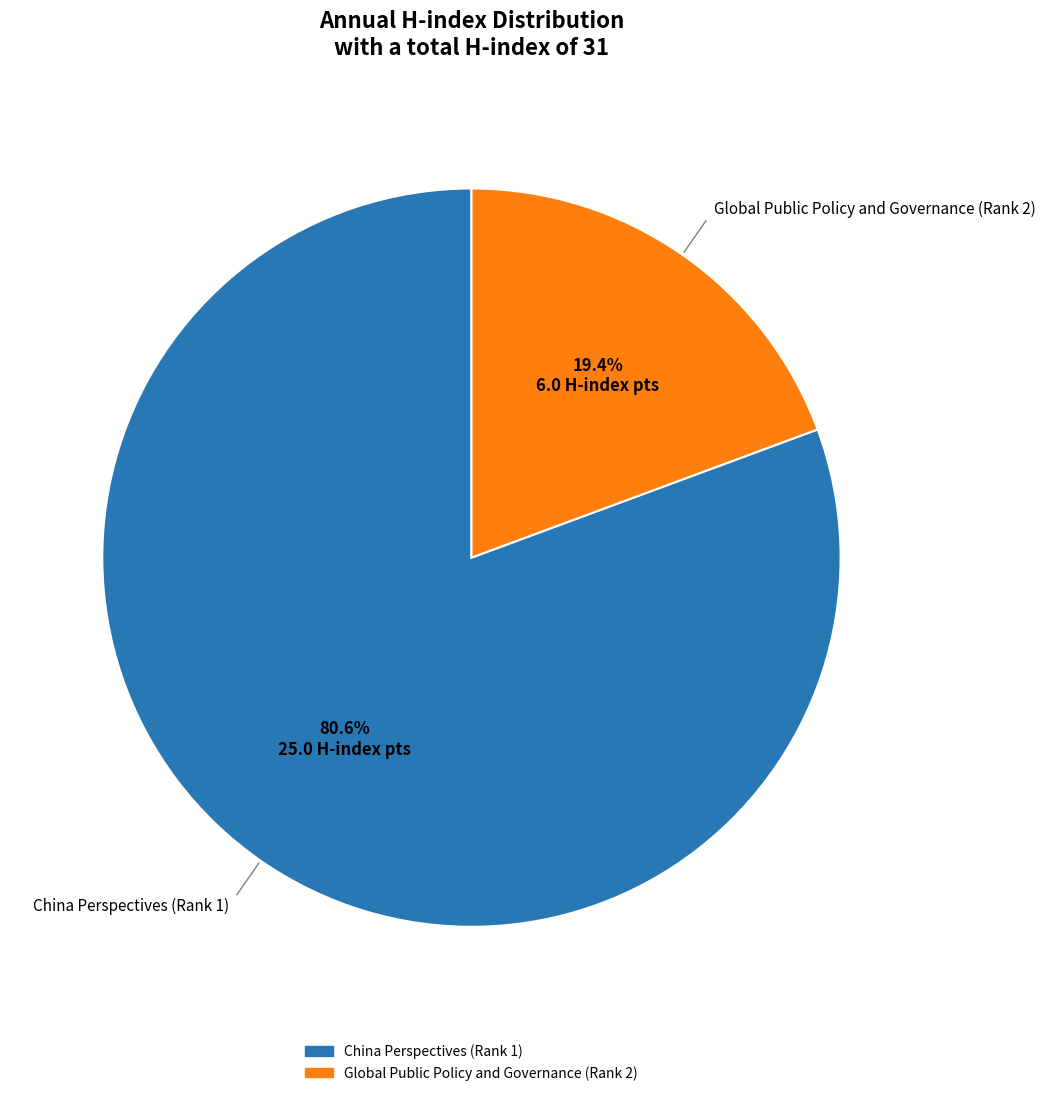

What percentage is the Global Public Policy and Governance (Rank 2) slice, to the nearest percent?

19%